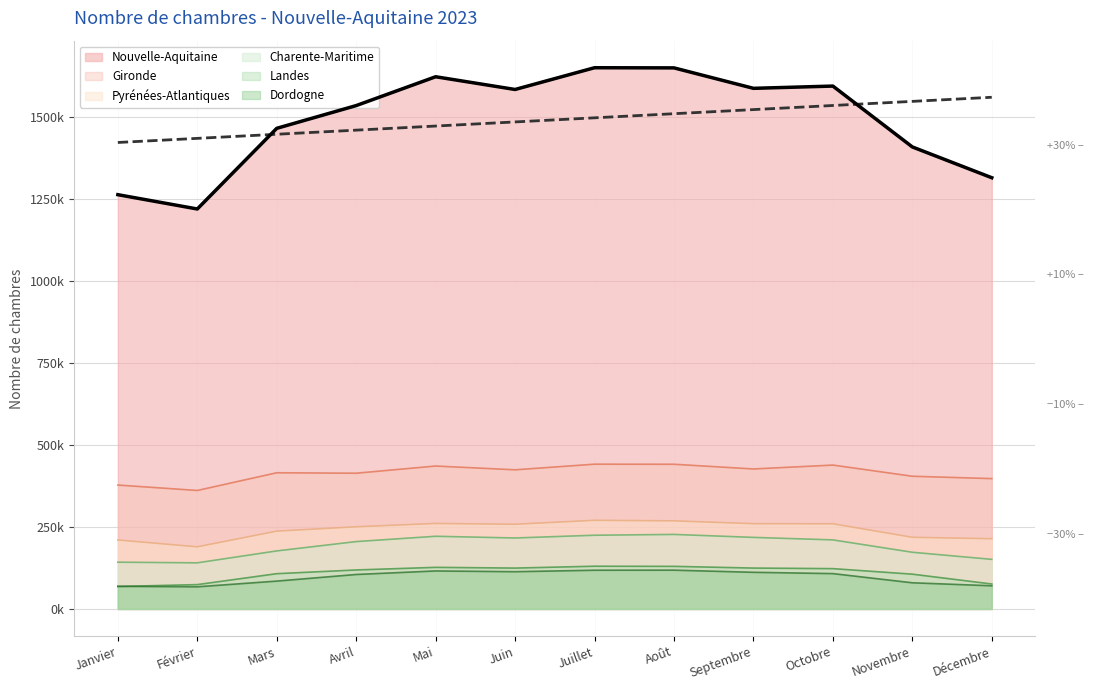

Is it true that Landes equals 26870 at Janvier?

False